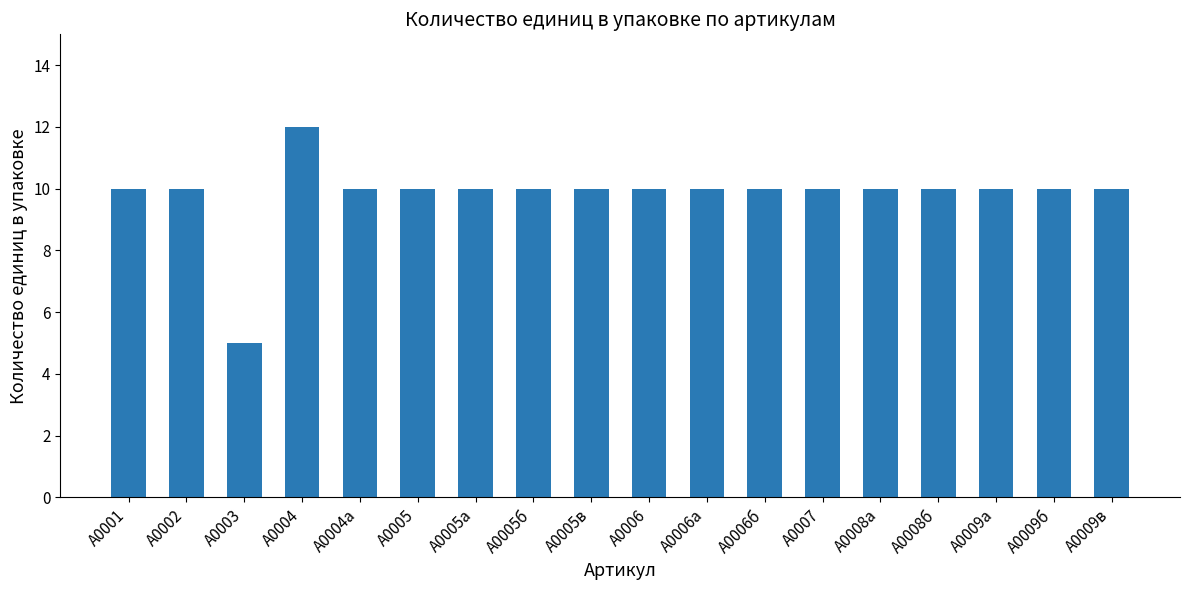

What is the sum of all values?

177